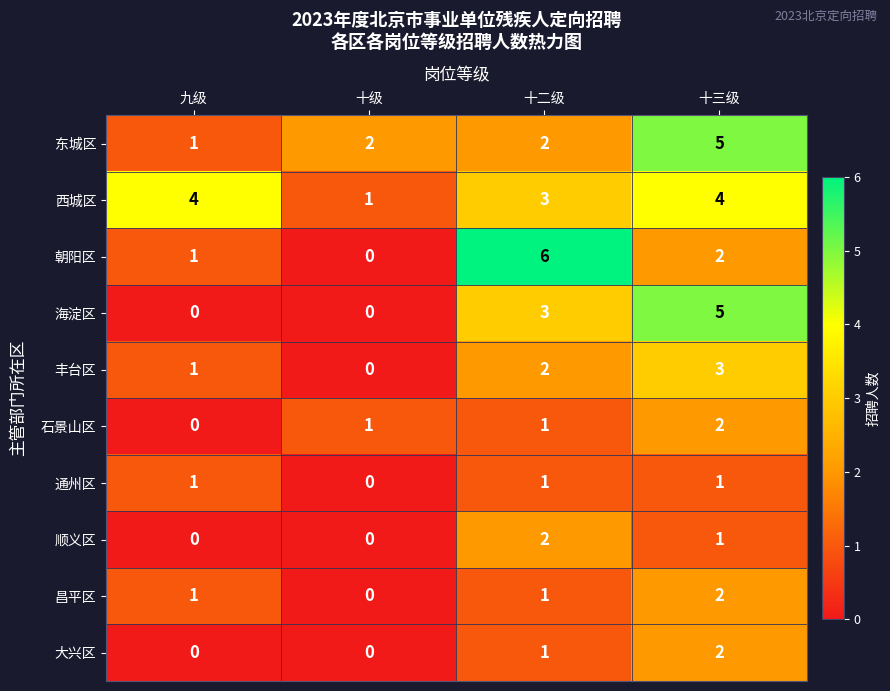

The 东城区 series shows 2 at 十级. True or false?

True